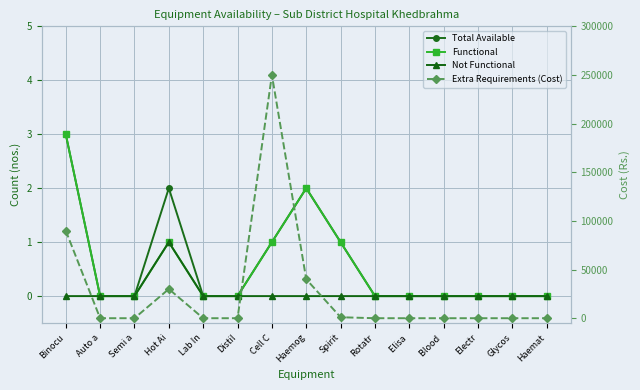

Reading left to right, extract all data points from this chart.

Total Available: 3	0	0	2	0	0	1	2	1	0	0	0	0	0	0
Functional: 3	0	0	1	0	0	1	2	1	0	0	0	0	0	0
Not Functional: 0	0	0	1	0	0	0	0	0	0	0	0	0	0	0
Extra Requirements (Cost): 90000	0	0	30000	0	0	250000	40000	1000	0	0	0	0	0	0